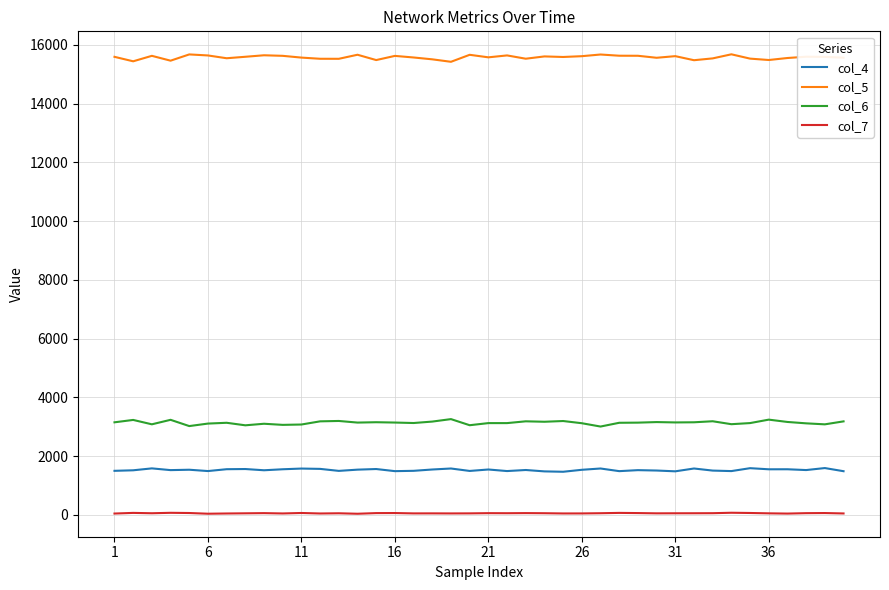

What are all the series names shown in the legend?

col_4, col_5, col_6, col_7